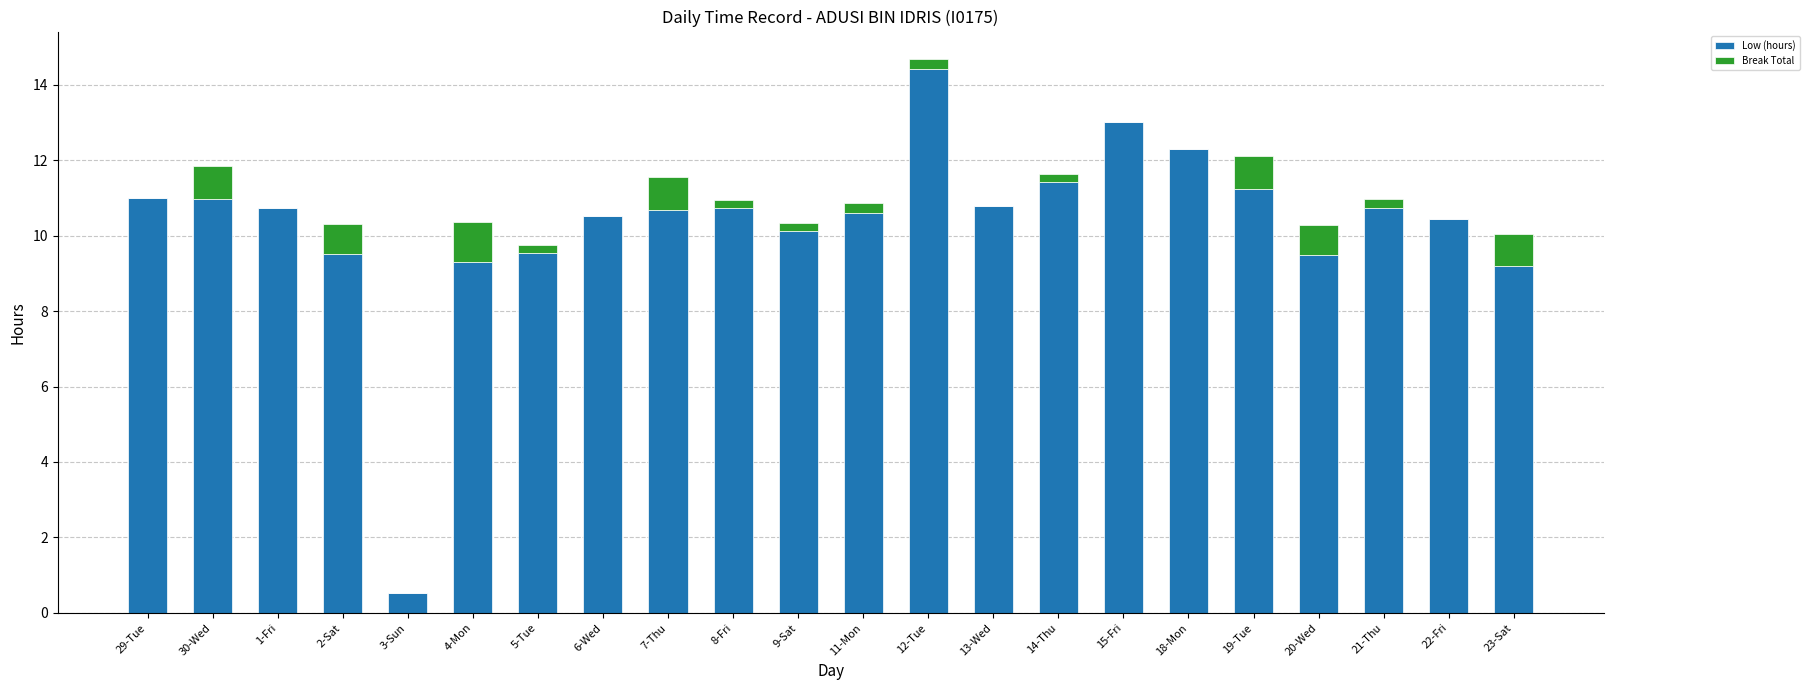

What is the maximum value for Low (hours)?

14.4